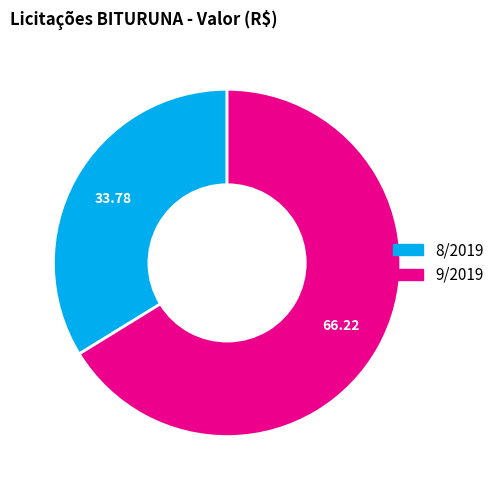

Rank the categories by value from lowest to highest.

8/2019, 9/2019